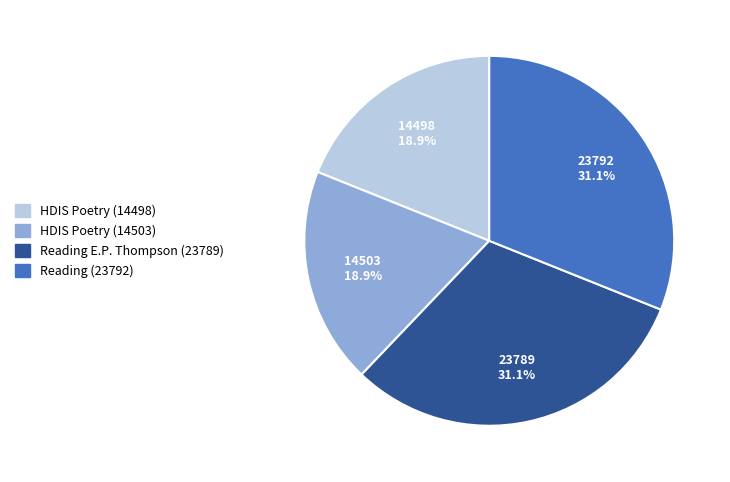

Does Reading E.P. Thompson (23789) account for over 50% of the chart?

No